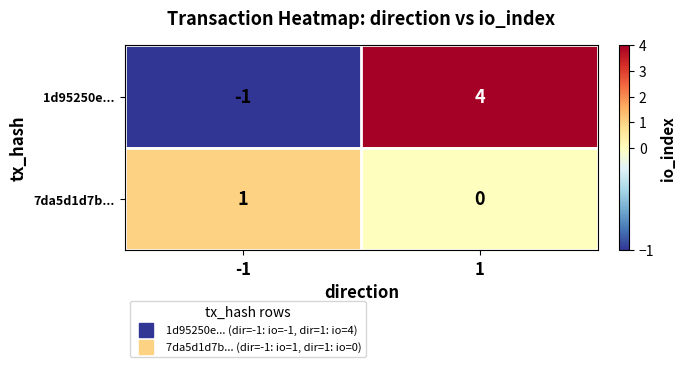

What is the sum of all 1d95250e... values?

3